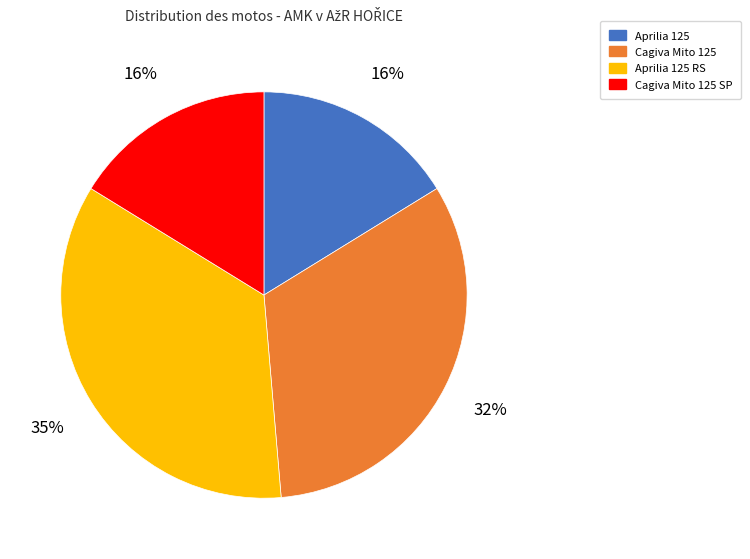

Is it true that Cagiva Mito 125 SP is 16% of the pie?

True